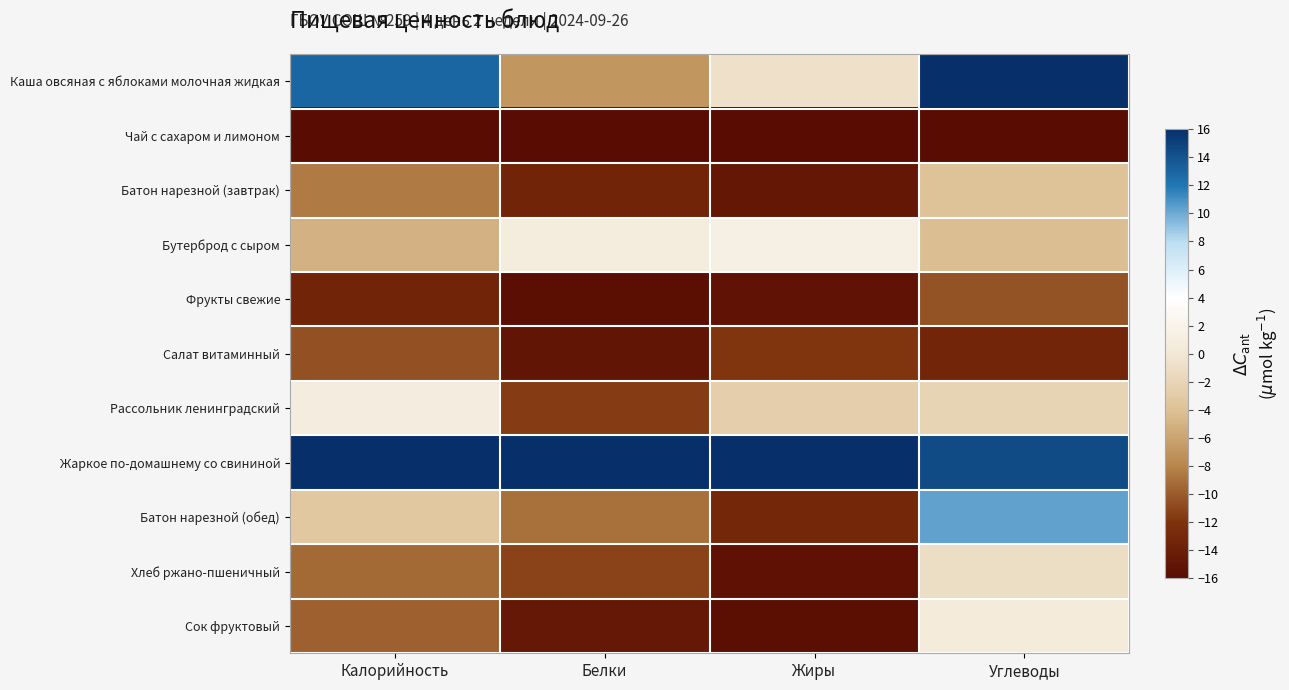

What is the total value across all series at Жиры?

-87.9